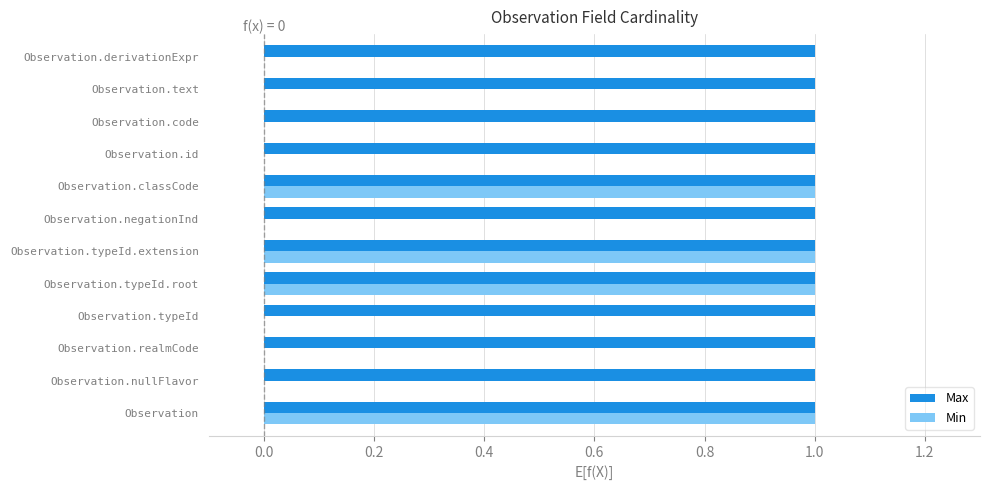

Which series changed the most between Observation.typeId.extension and Observation.text?

Min